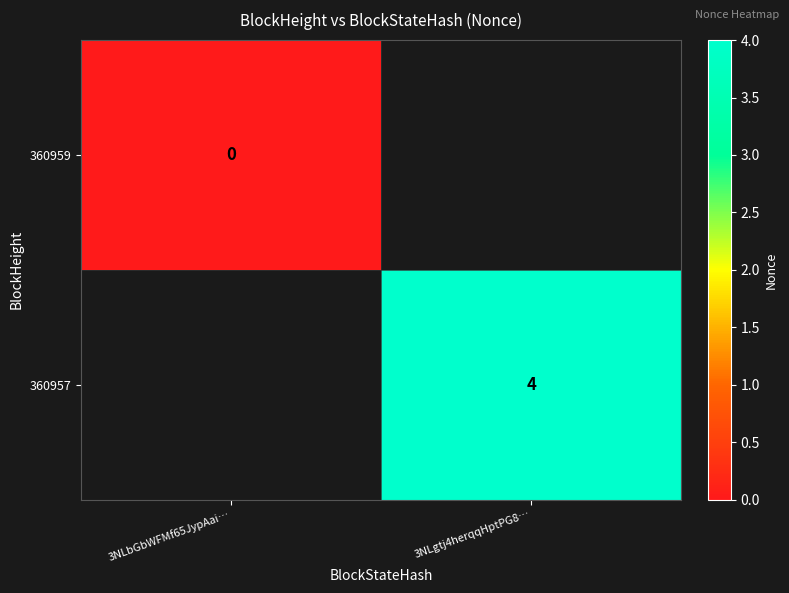

What is the smallest value displayed?

-1